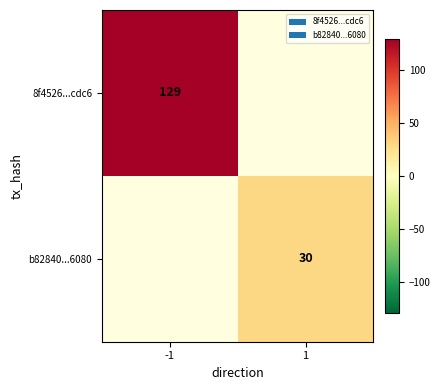

True or false: b82840...6080 has a value of 10 at 1.

False